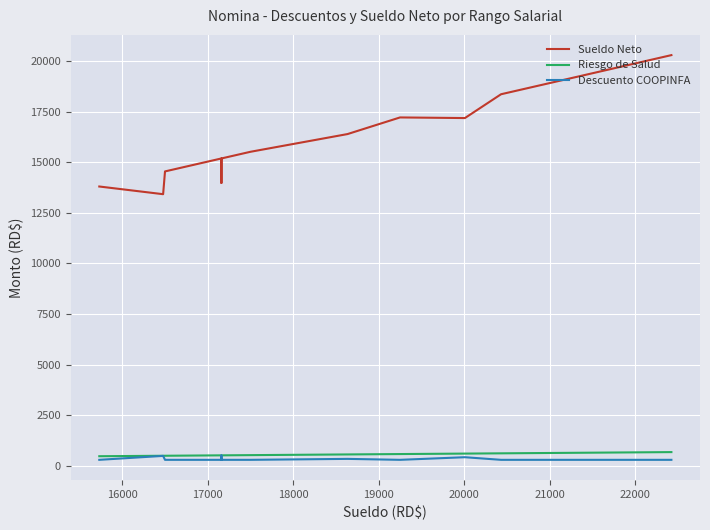

What is the smallest value displayed?

300.0